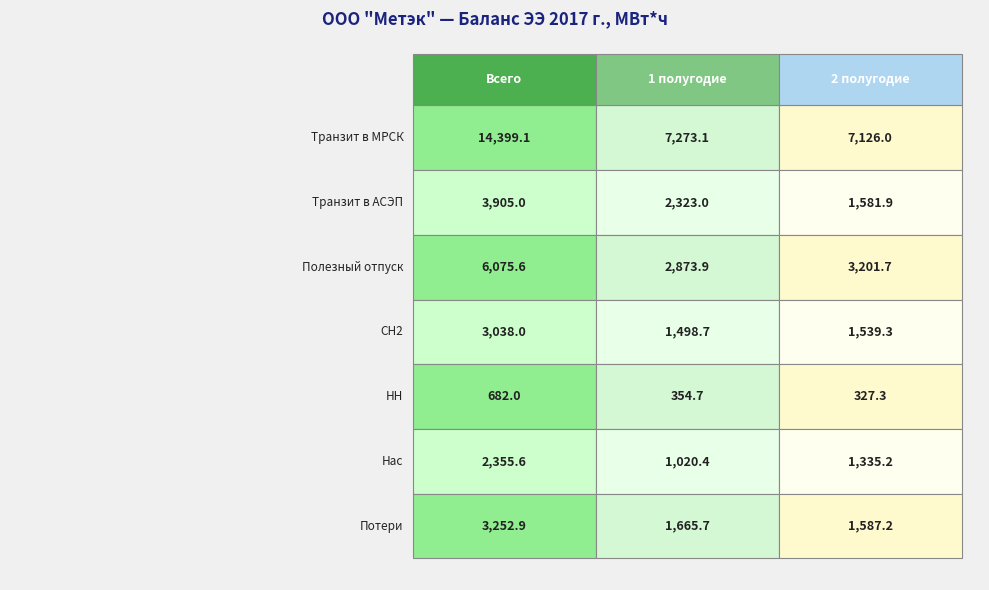

Reading left to right, transcribe all the data shown in this chart.

Транзит в МРСК: Всего=14399.1	1 полугодие=7273.1	2 полугодие=7126.0
Транзит в АСЭП: Всего=3905.0	1 полугодие=2323.0	2 полугодие=1581.9
Полезный отпуск: Всего=6075.6	1 полугодие=2873.9	2 полугодие=3201.7
СН2: Всего=3038.0	1 полугодие=1498.7	2 полугодие=1539.3
НН: Всего=682.0	1 полугодие=354.7	2 полугодие=327.3
Нас: Всего=2355.6	1 полугодие=1020.4	2 полугодие=1335.2
Потери: Всего=3252.9	1 полугодие=1665.7	2 полугодие=1587.2